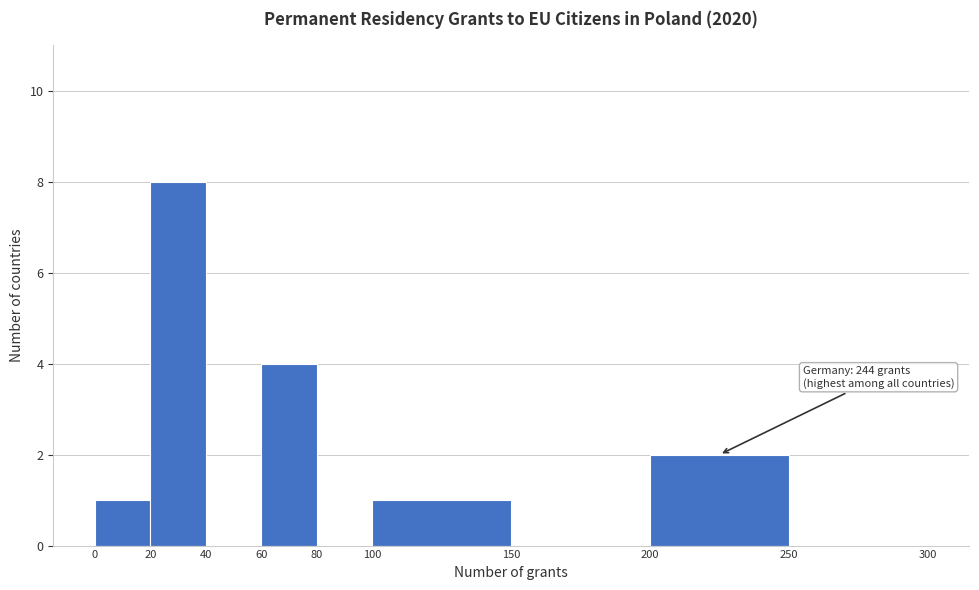

Over which range of the x-axis is the bar tallest?

20 to 40